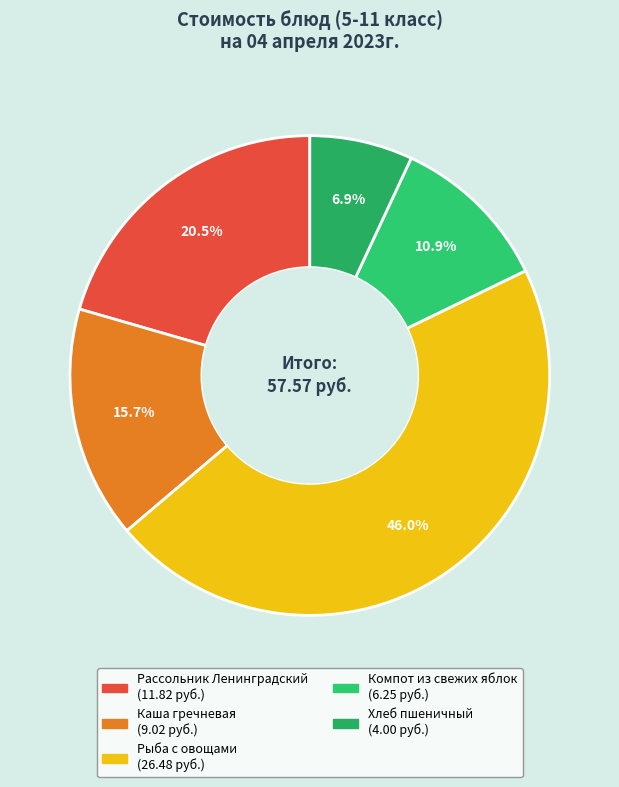

What percentage is the Компот из свежих яблок slice, to the nearest percent?

11%